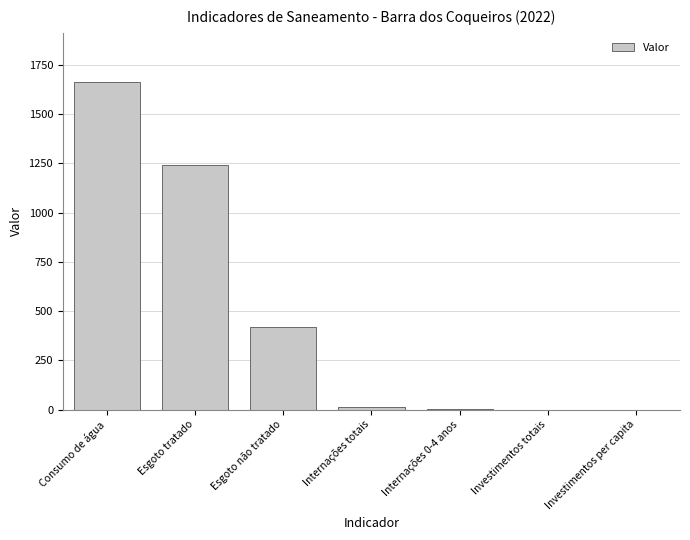

How many series are shown in this chart?

1